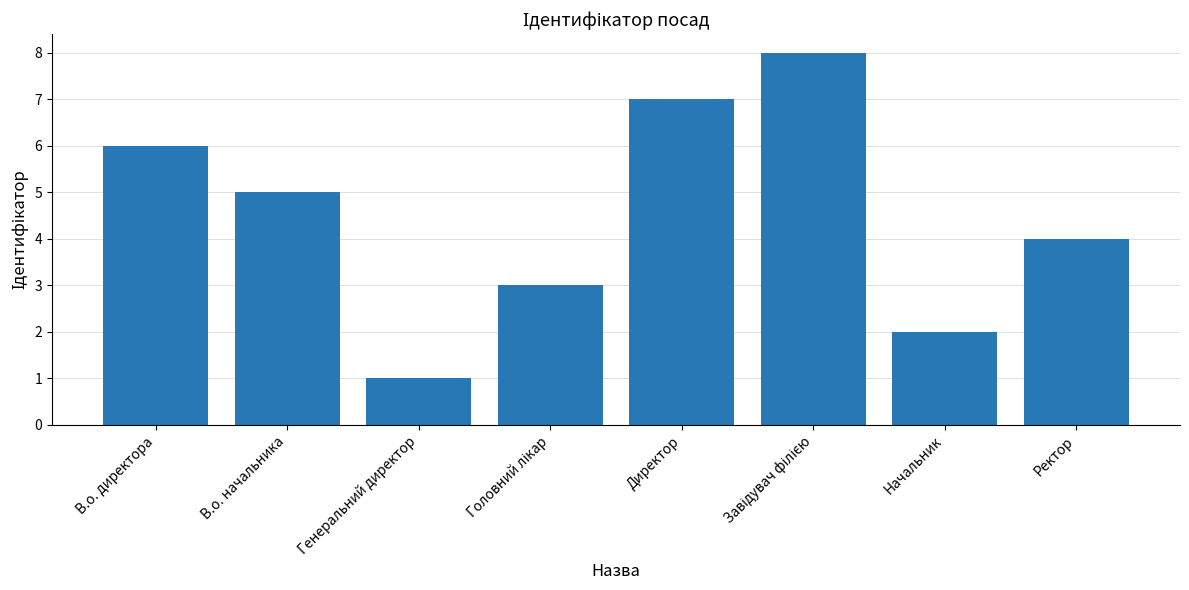

Where does the data first go above 5?

В.о. директора